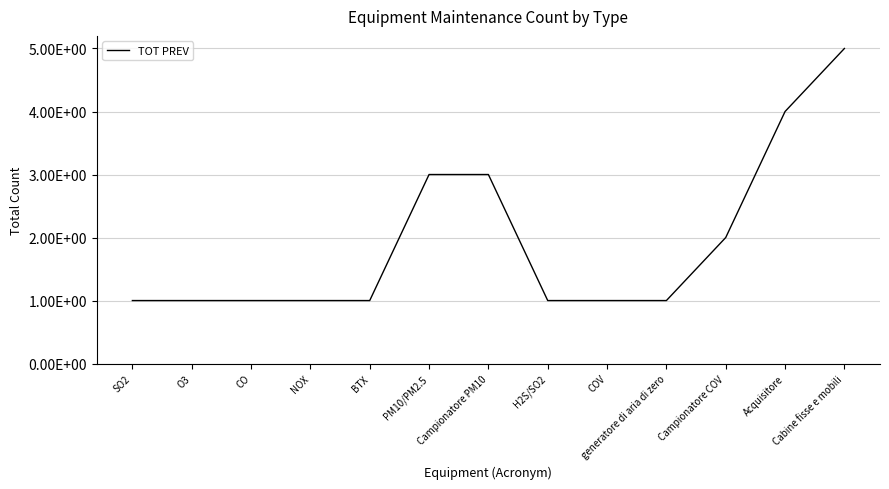

What is the minimum value shown in the chart?

1